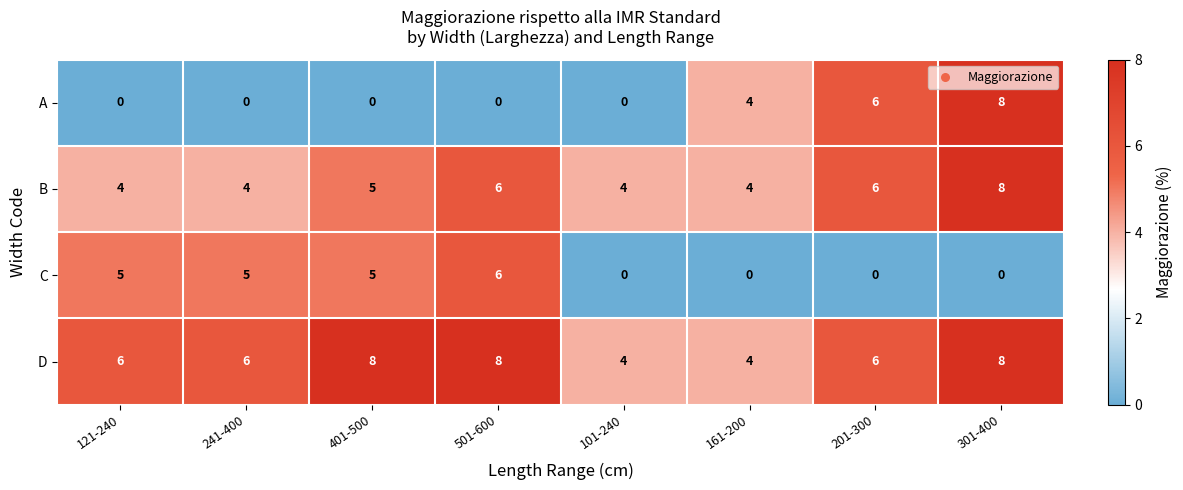

True or false: B has a value of 5 at 401-500.

True